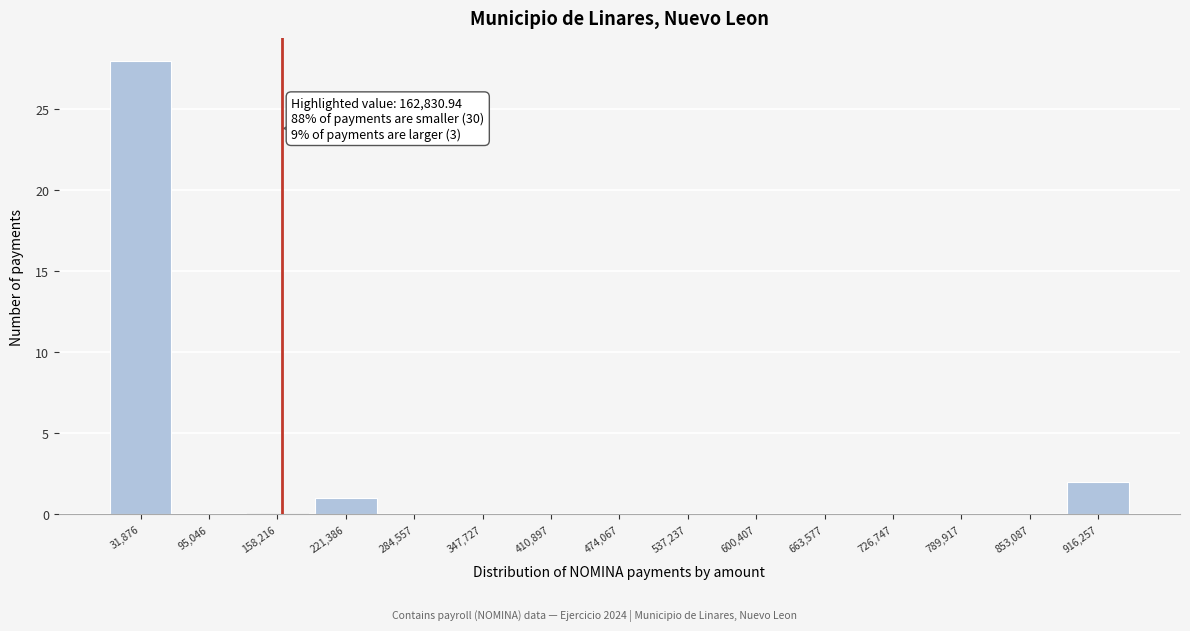

Over which range of the x-axis is the bar tallest?

0 to 60000